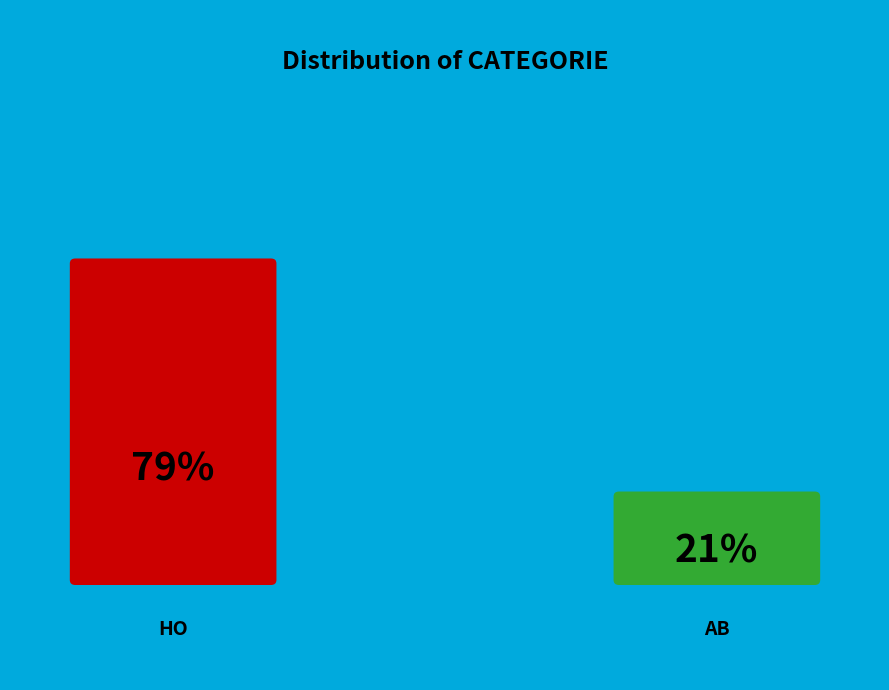

What is the majority slice?

HO